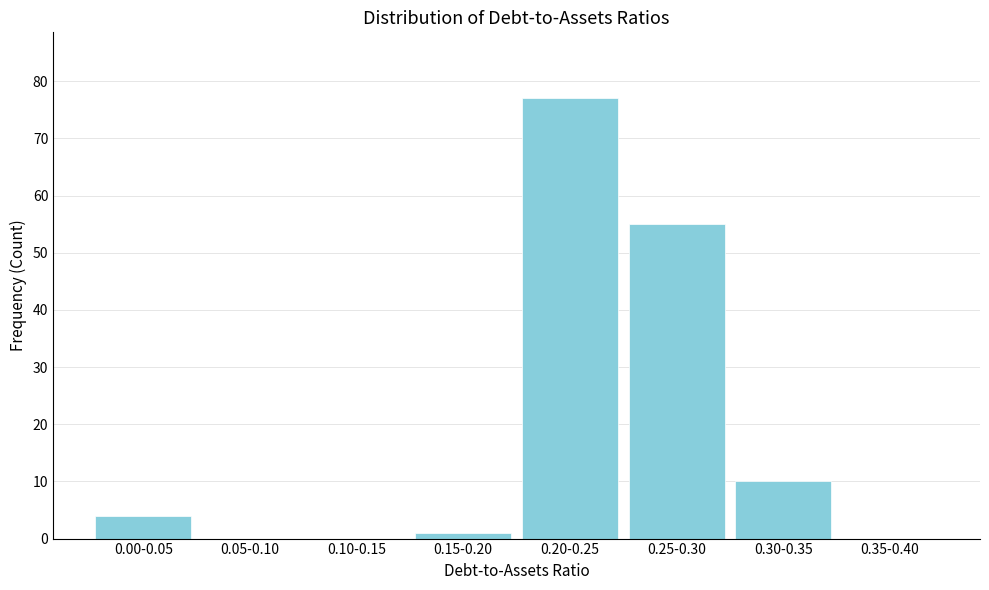

Reading right to left, list all the values displayed in this chart.

0.35-0.40=0	0.30-0.35=10	0.25-0.30=55	0.20-0.25=77	0.15-0.20=1	0.10-0.15=0	0.05-0.10=0	0.00-0.05=4